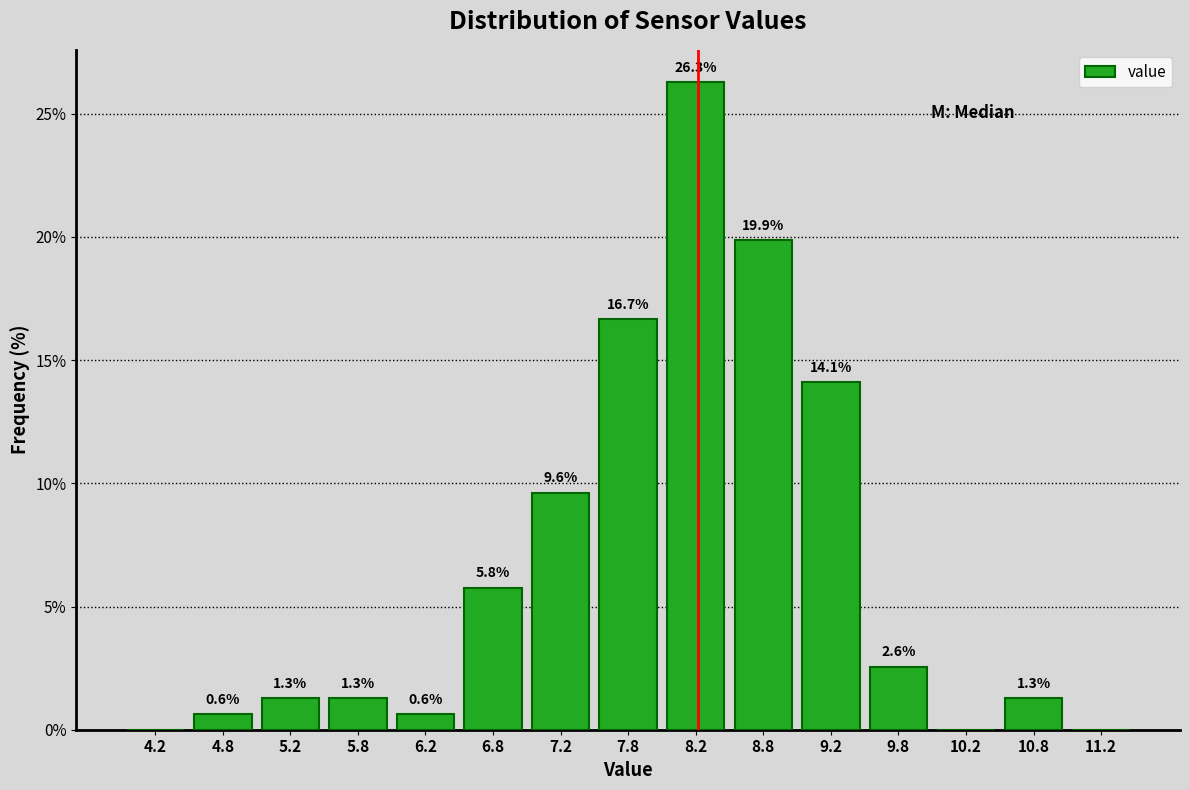

Which range on the x-axis has the tallest bar?

8.0 to 8.5